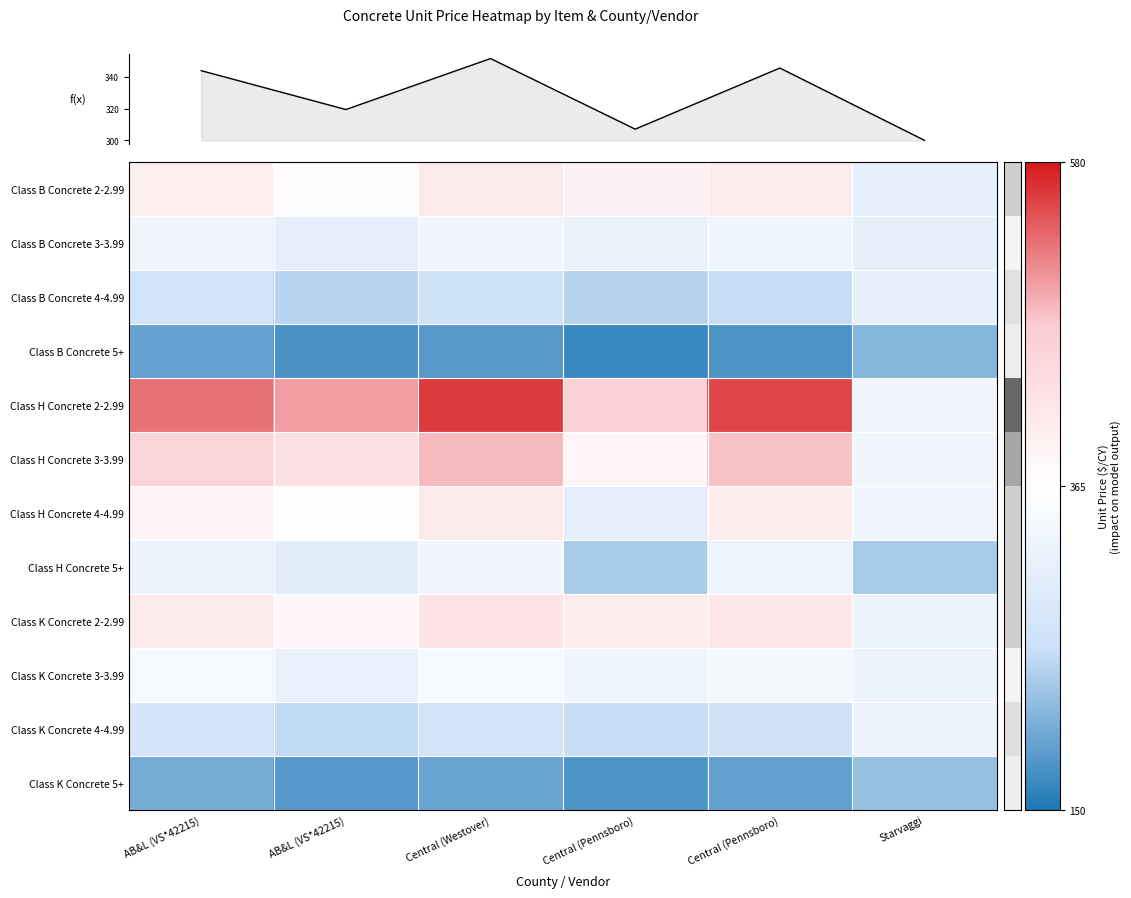

Is it true that Class B Concrete 2-2.99 equals 496.0 at Starvaggi?

False